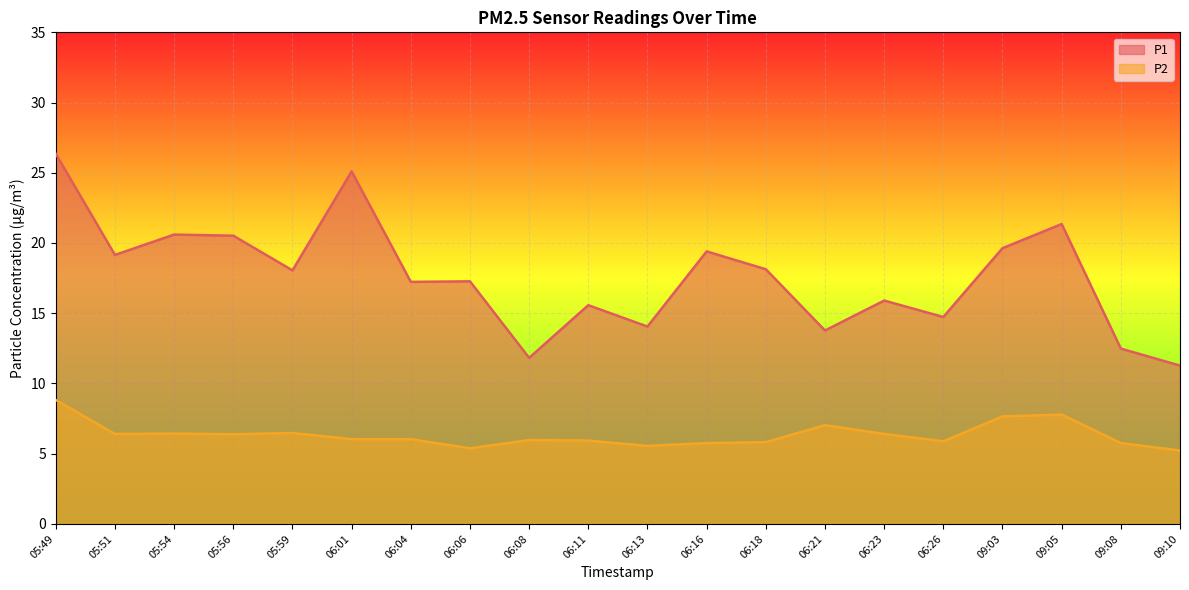

Which label corresponds to the largest value in the chart?

05:49